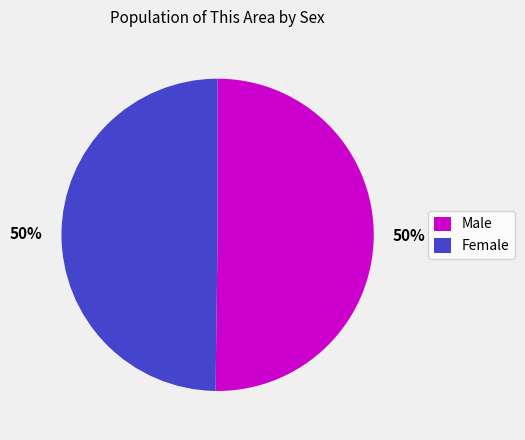

Approximately how many times larger is the value at Female compared to Male?

1.0